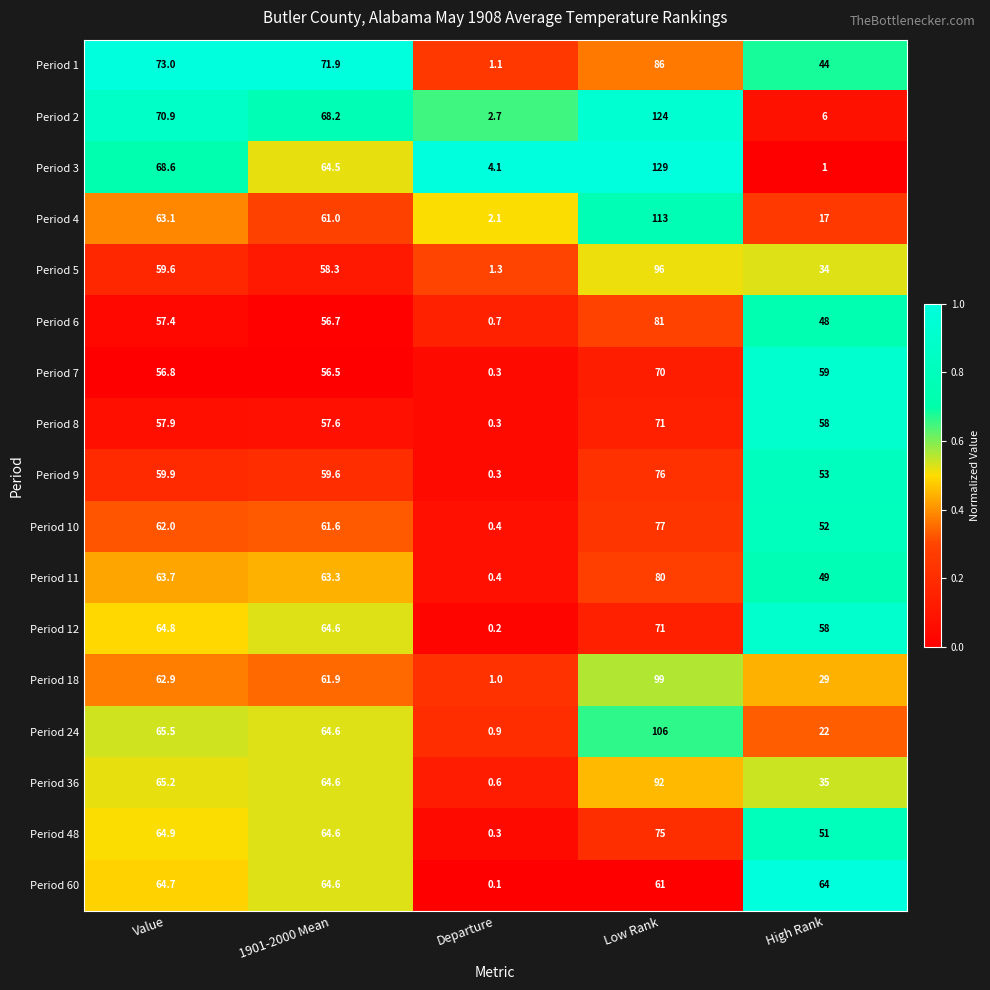

At which category is the sum across all series the highest?

Low Rank